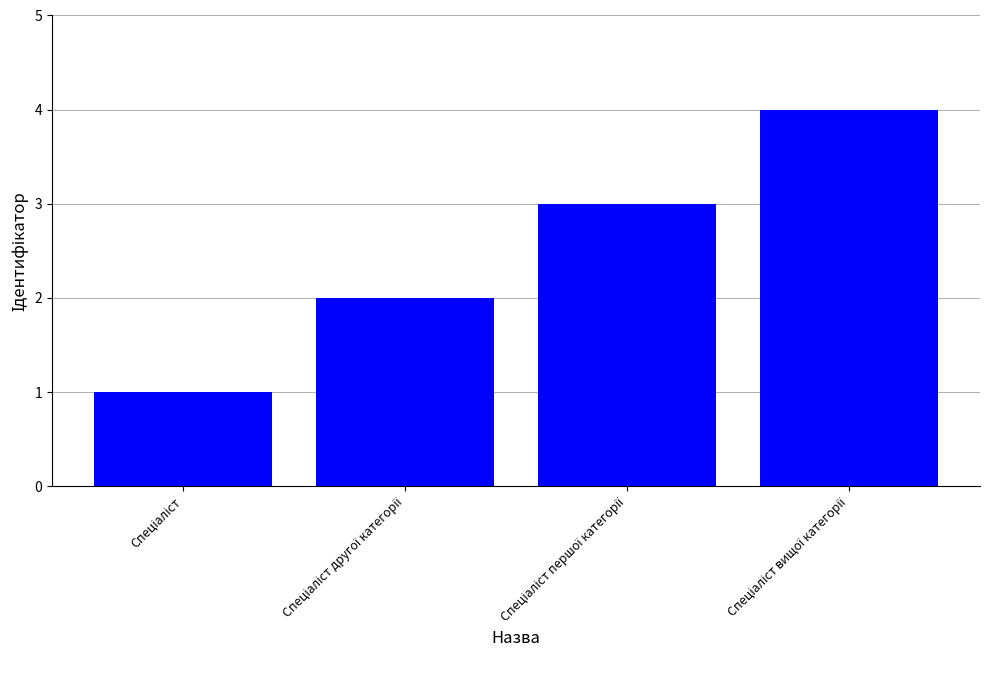

What is the maximum value shown in the chart?

4